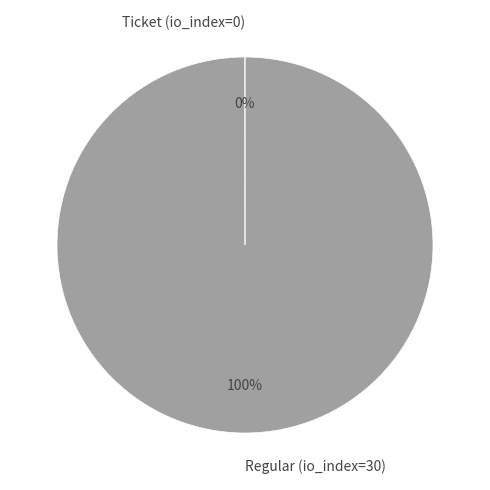

Does any single category account for the majority?

Yes